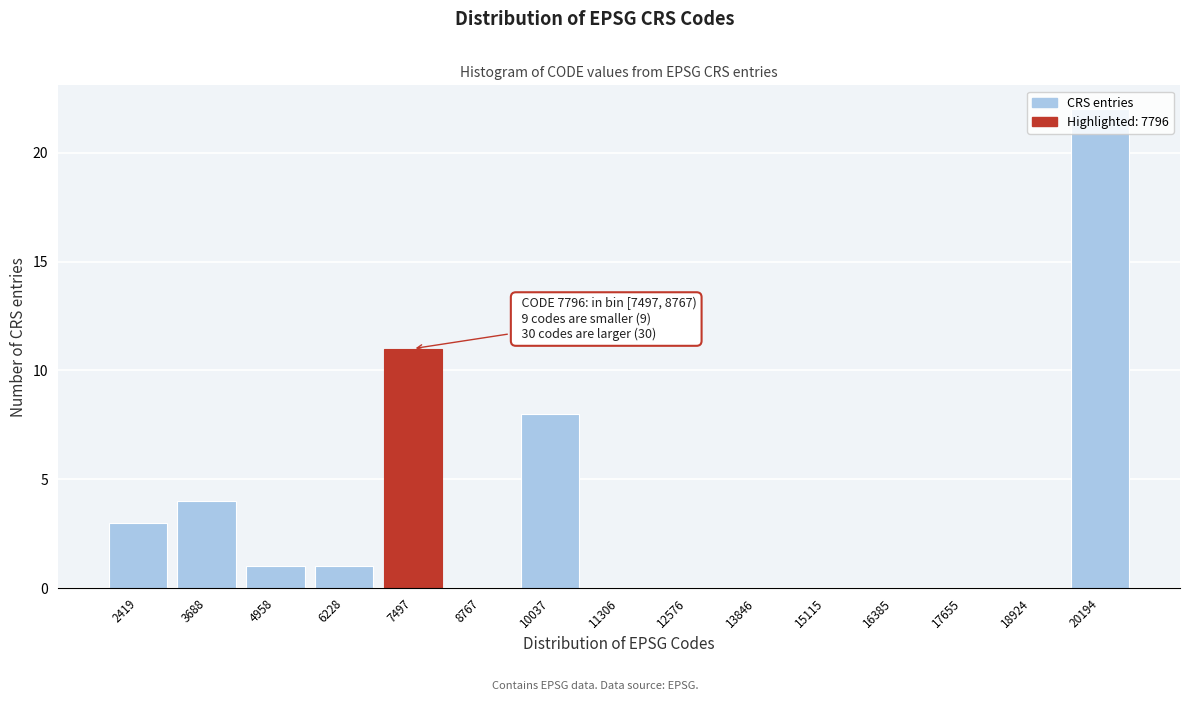

Which category has the highest value across all series?

20194